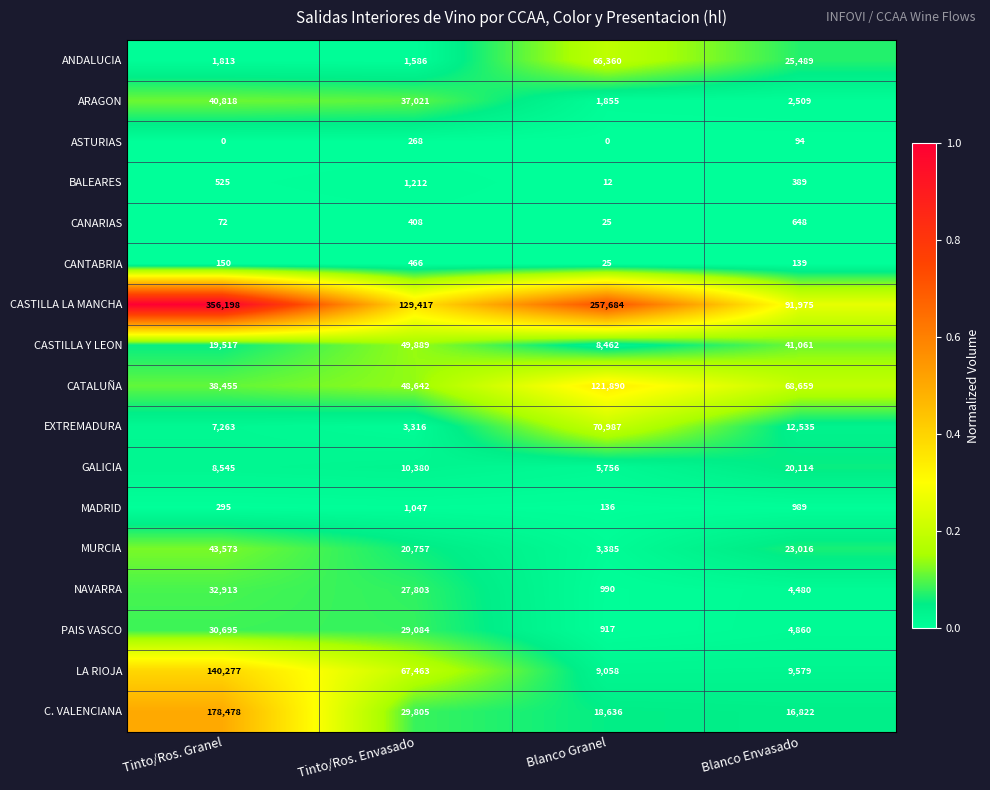

Is the value of CASTILLA Y LEON at Tinto/Ros. Envasado greater than the value of MADRID at Tinto/Ros. Granel?

Yes